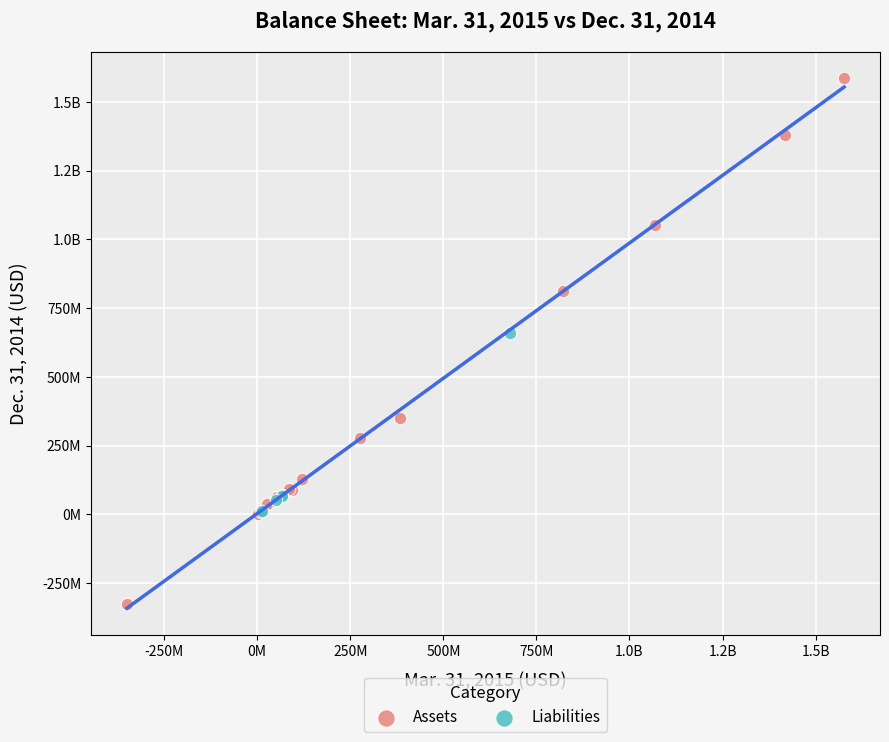

What are all the series names shown in the legend?

Assets, Liabilities